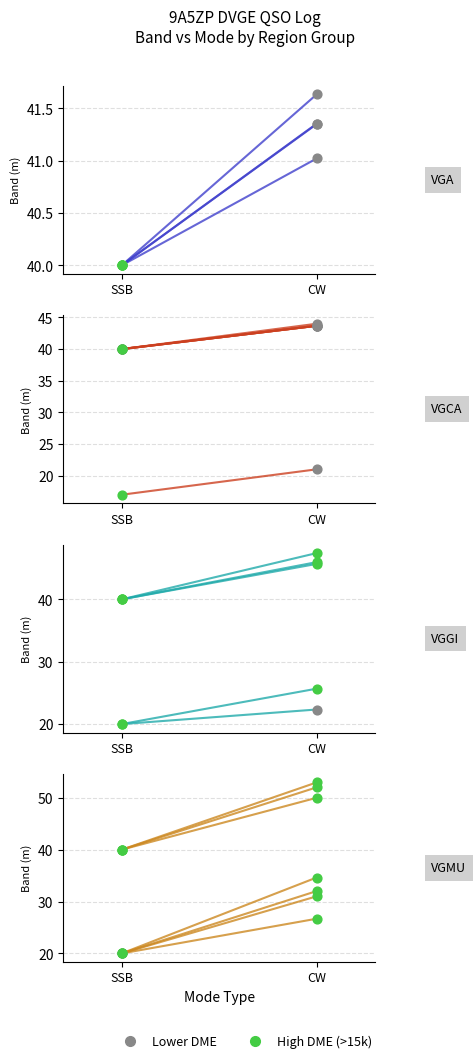

At which category is the sum across all series the highest?

CW